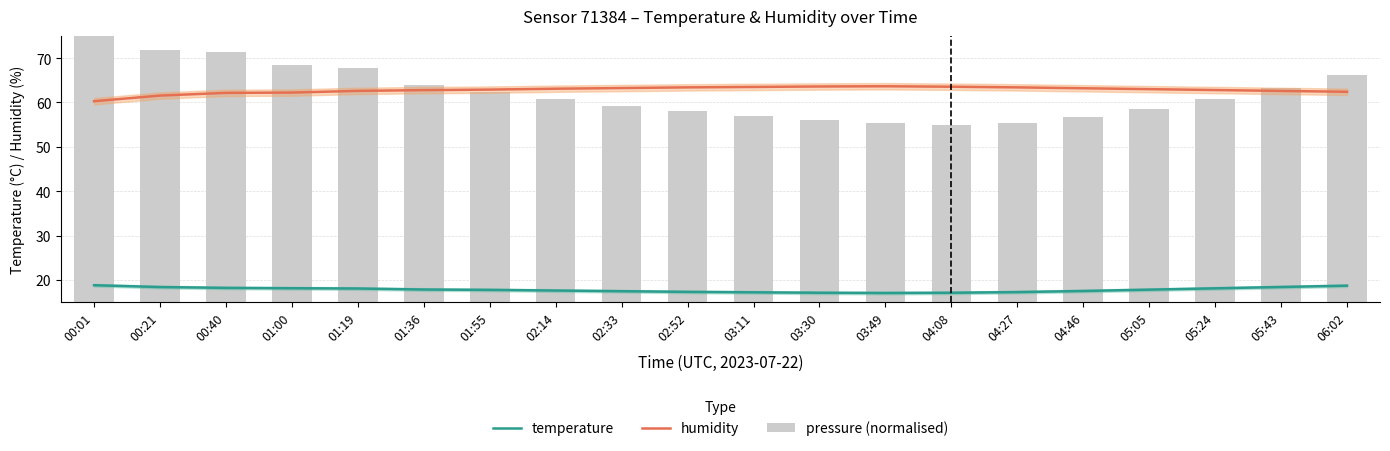

What is the label of the 3rd bar from the left?

00:40